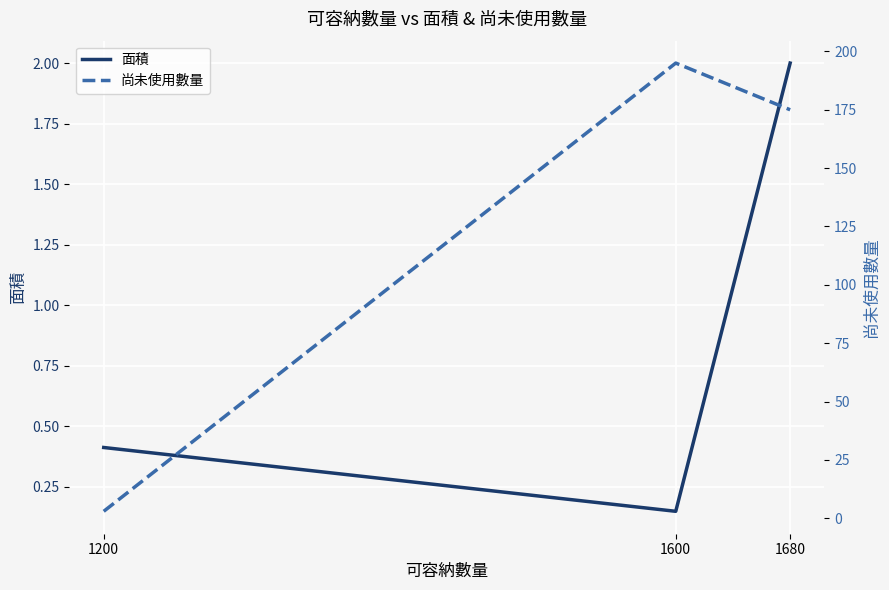

Is it true that 尚未使用數量 equals 195.0 at 1600?

True